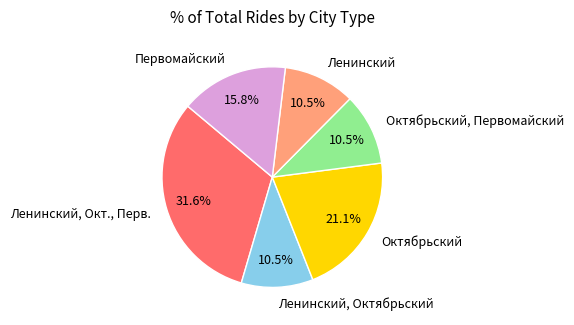

Which slice is the largest?

Ленинский, Окт., Перв.